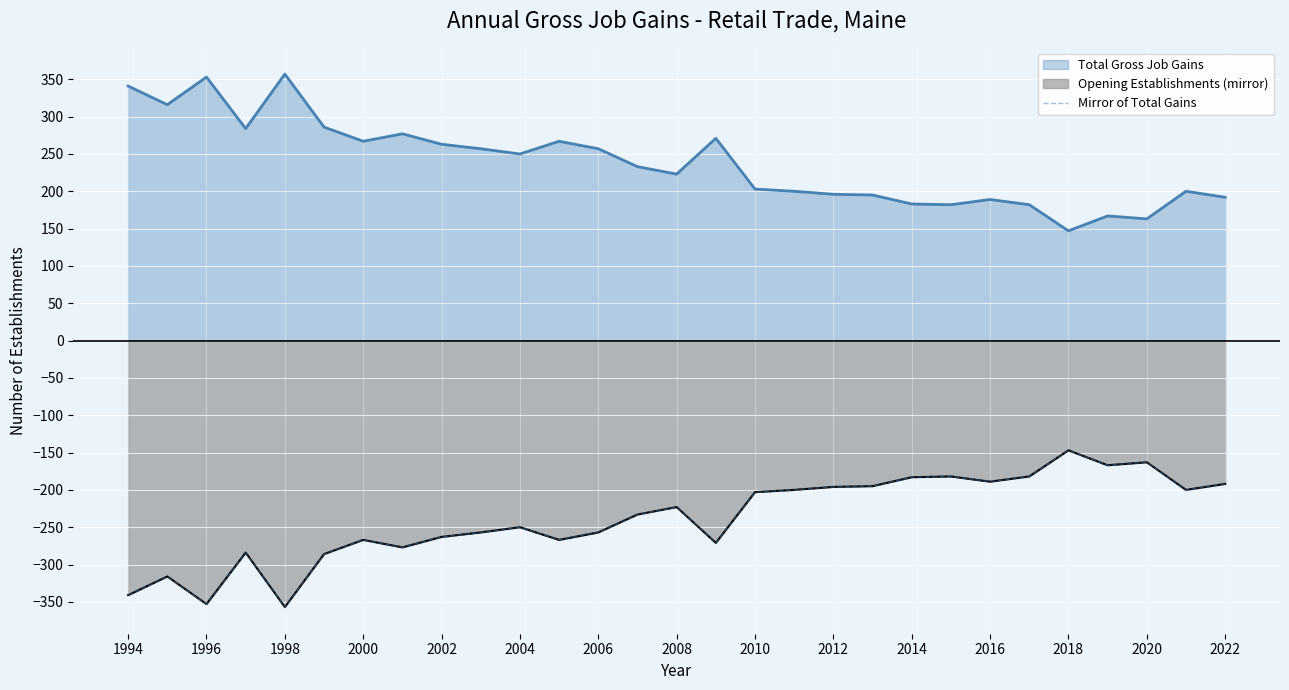

What is the value of the 16th point from the left?

-271